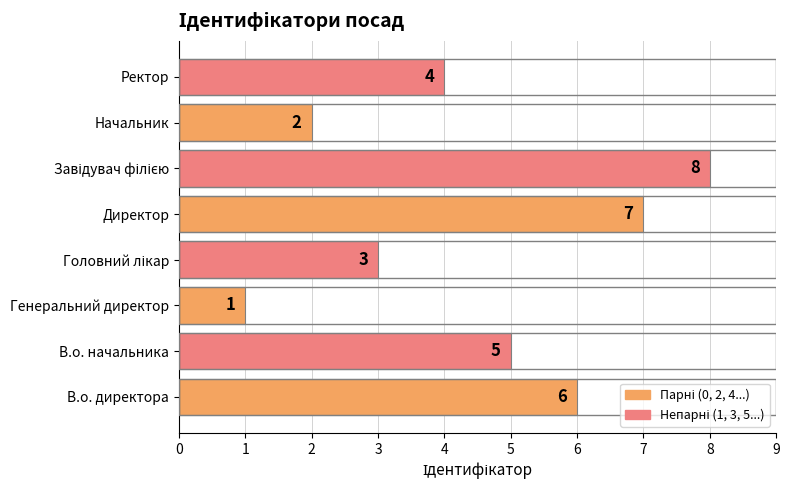

What is the maximum value shown in the chart?

8